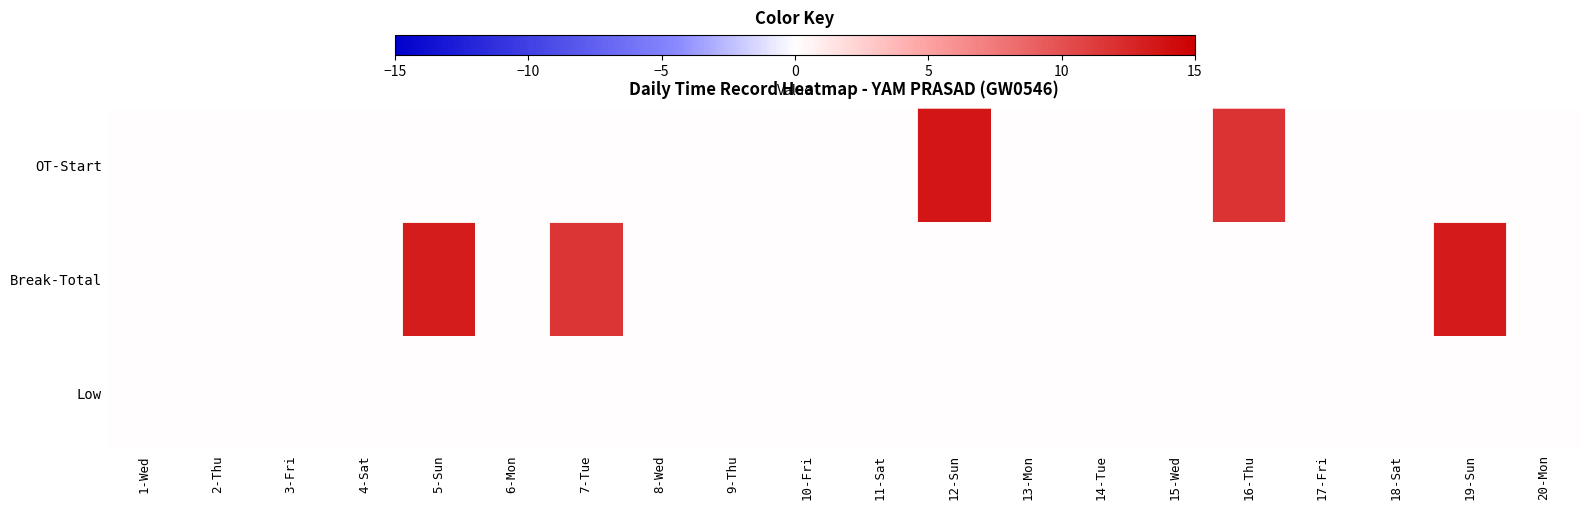

At how many categories does at least one series exceed 1?

5